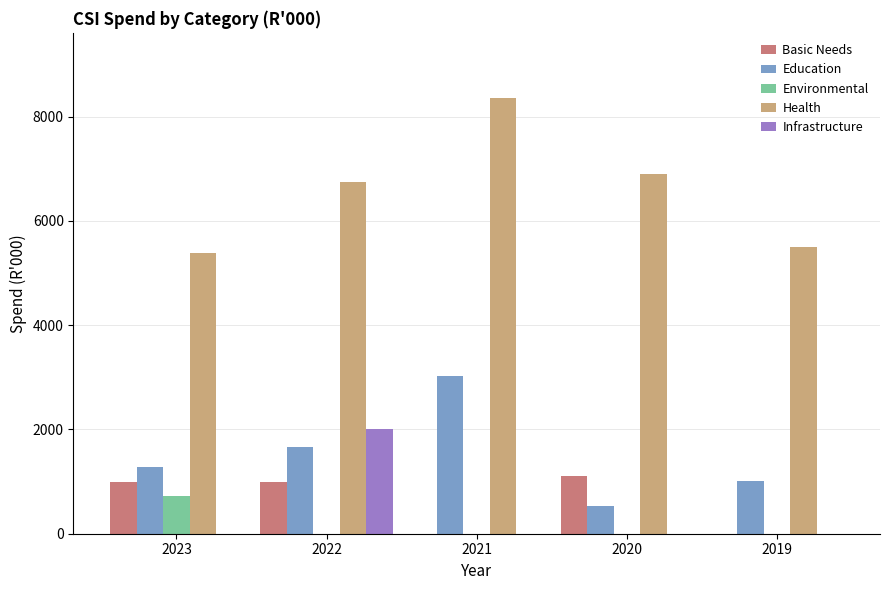

Is the value of Health at 2021 greater than the value of Basic Needs at 2022?

Yes